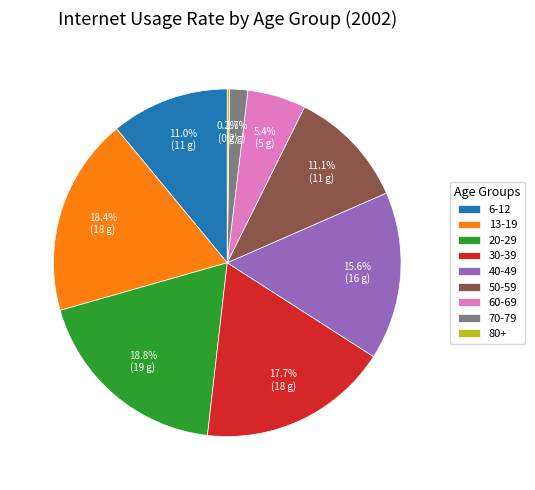

How much of the chart is everything except 13-19?

81.6%